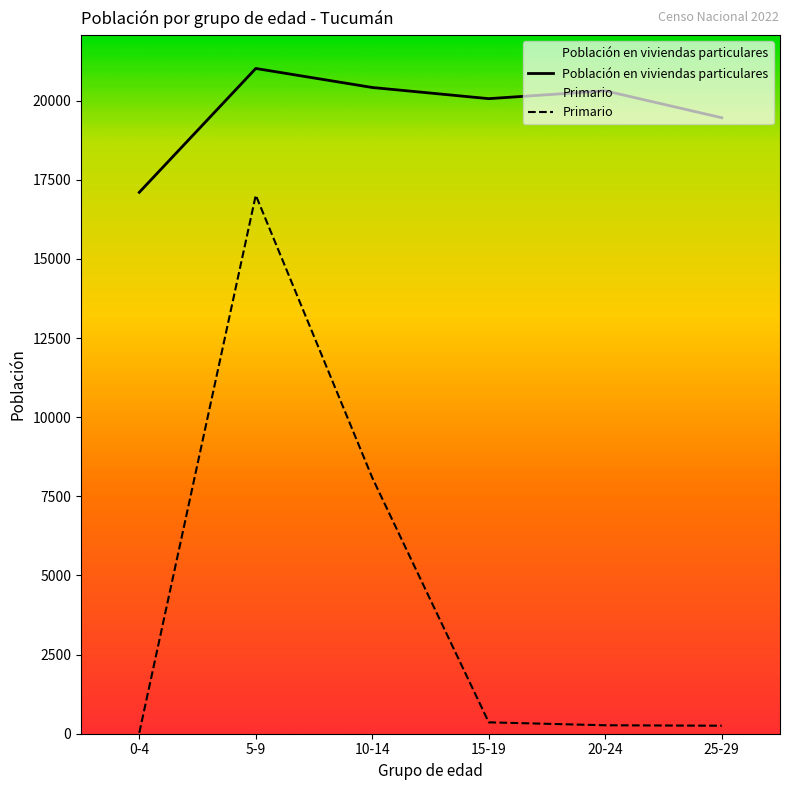

How many data points in Primario are less than 360?

3